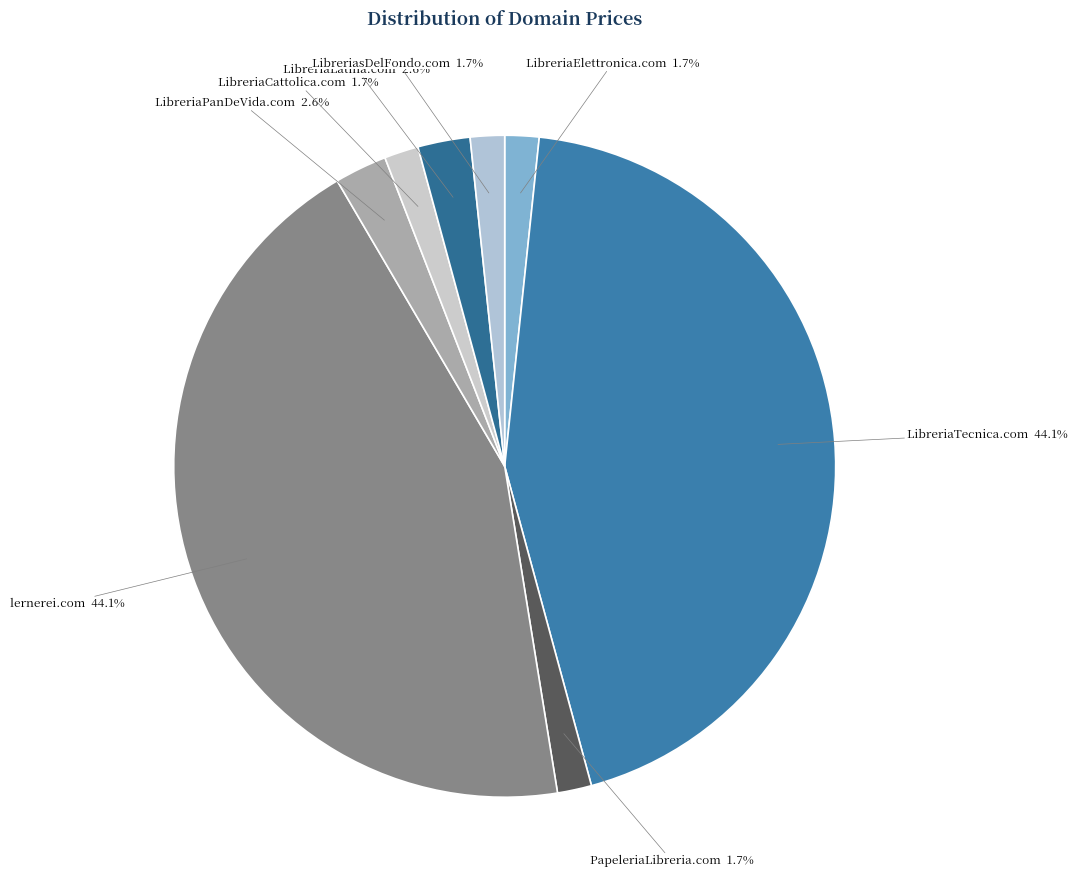

Which category has the smallest portion of the pie?

LibreriaElettronica.com